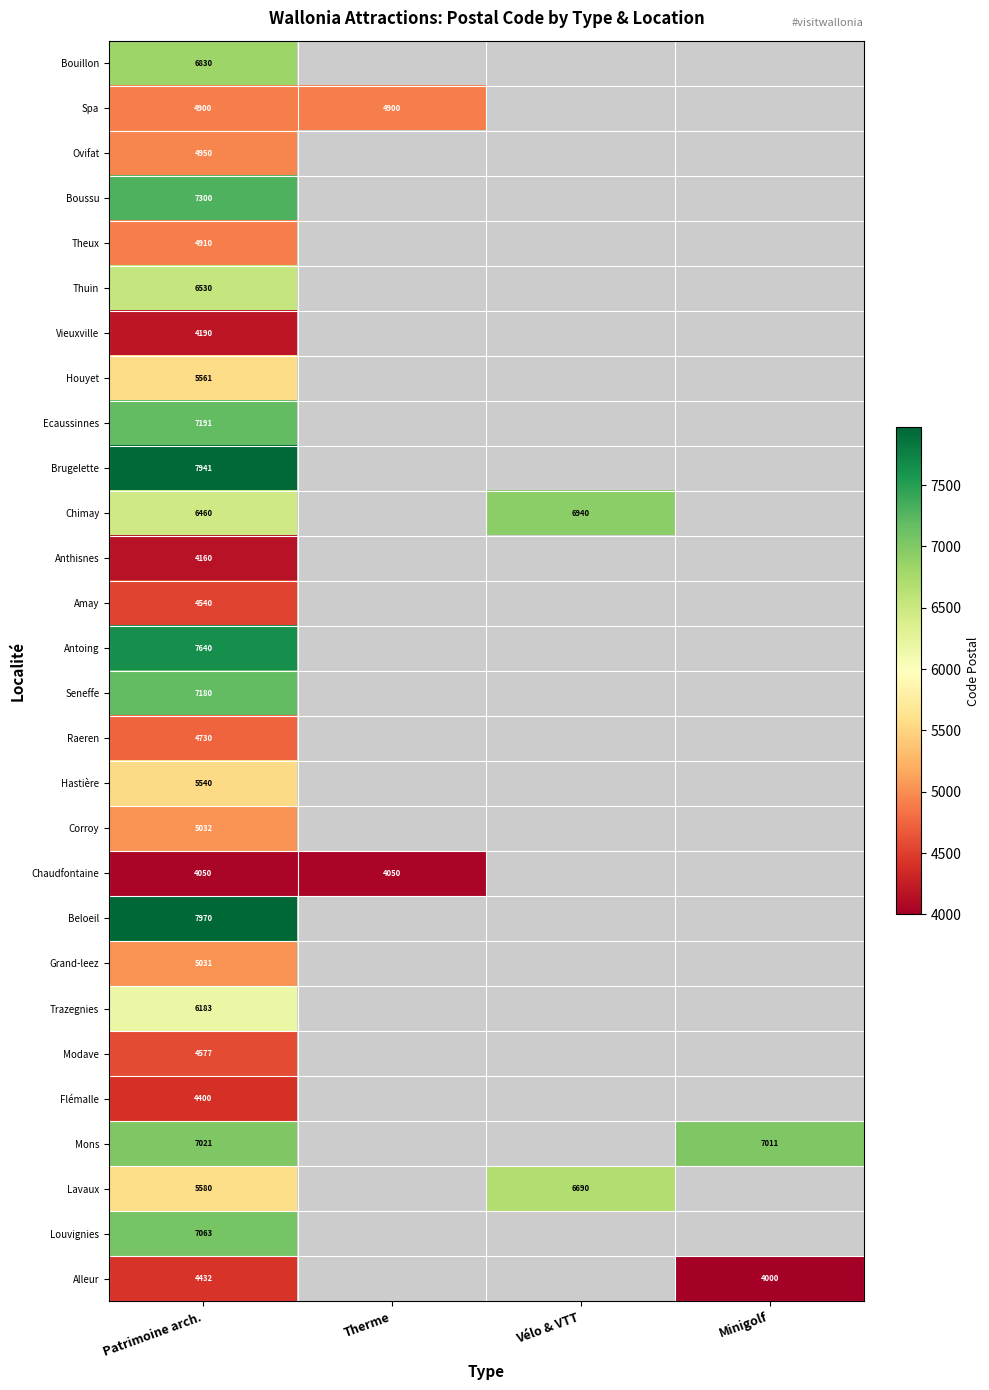

The Corroy series shows 8184 at Patrimoine arch.. True or false?

False